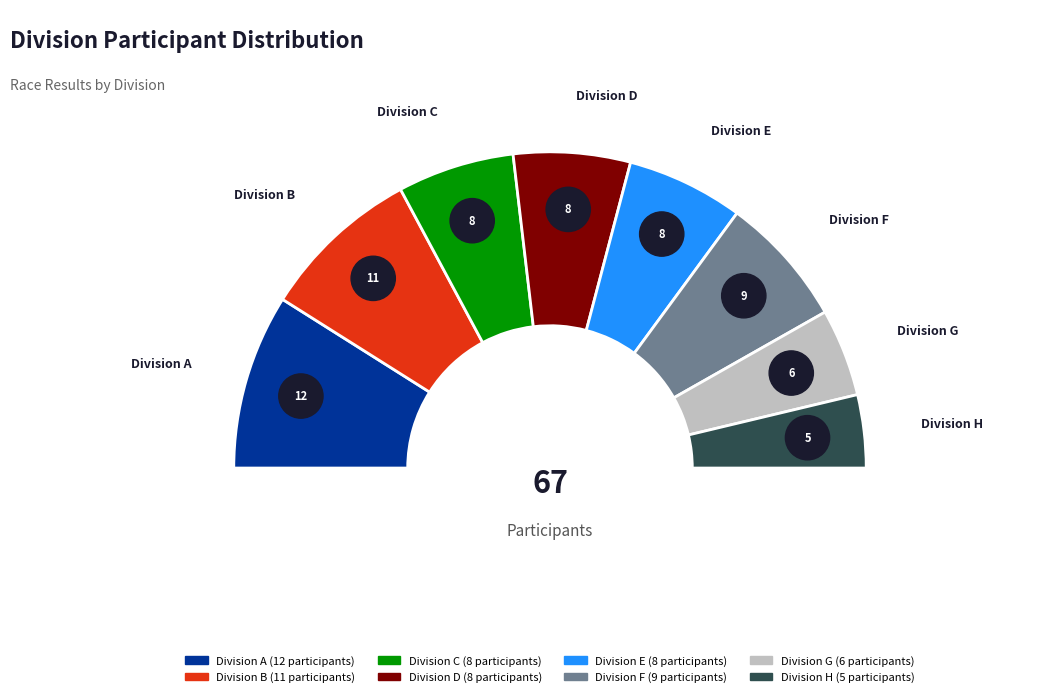

Does G account for over 50% of the chart?

No